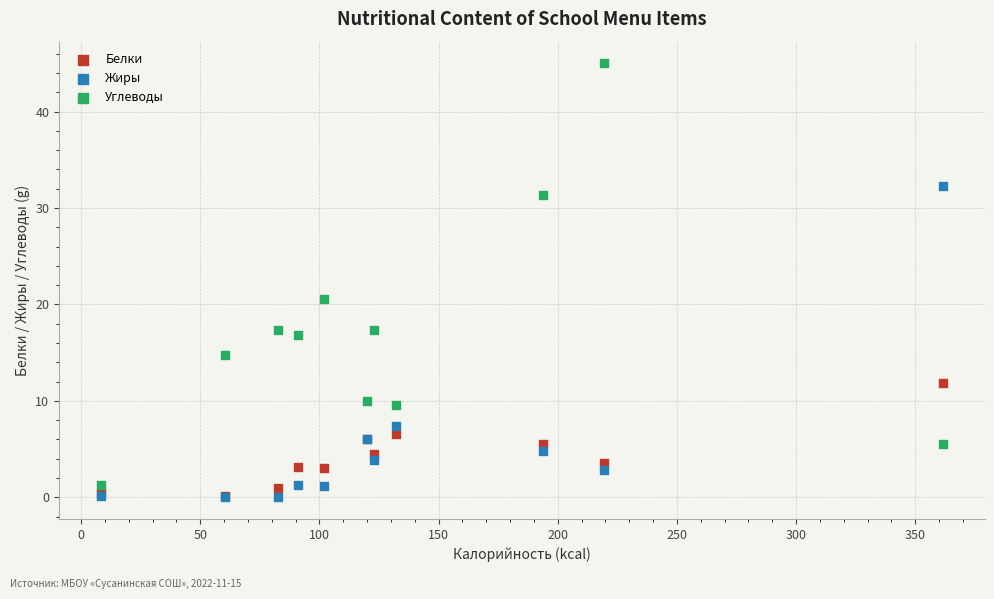

Across all series, what Y value is closest to 22?

20.6